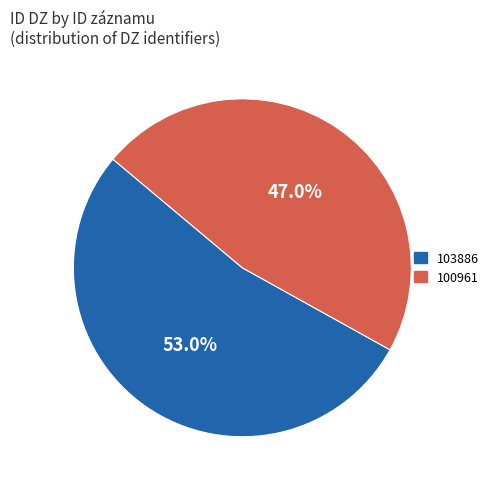

Which category has the smallest portion of the pie?

100961